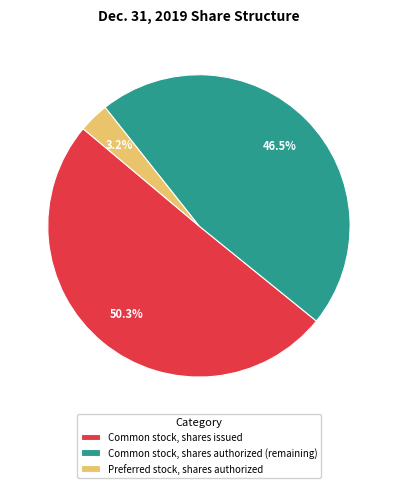

Rank the categories by value from lowest to highest.

Preferred stock, shares authorized, Common stock, shares authorized (remaining), Common stock, shares issued